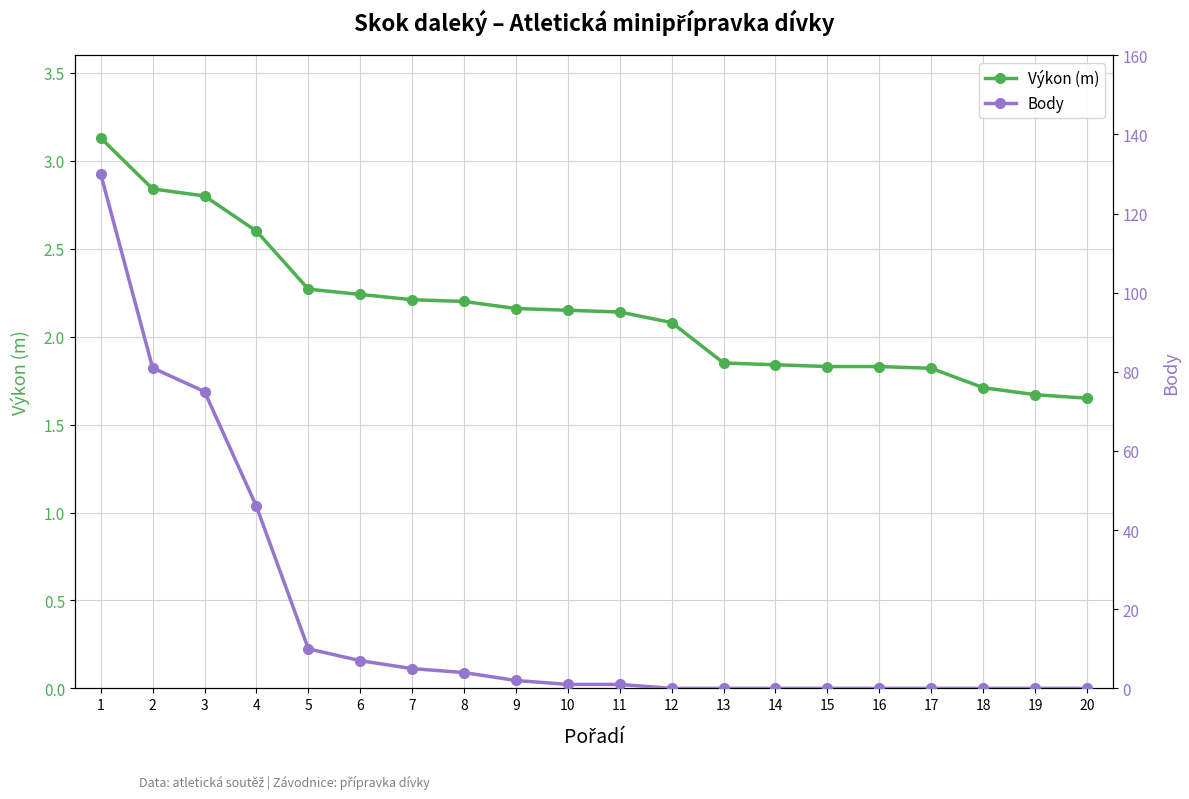

How many distinct data groups are displayed?

2